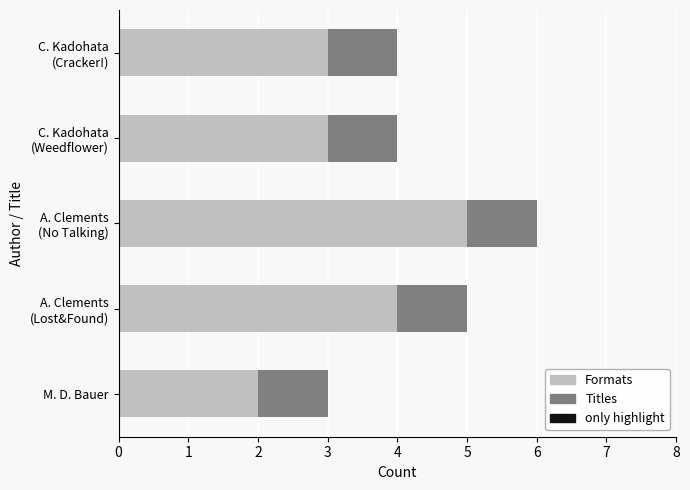

What is the average value of the Formats series?

3